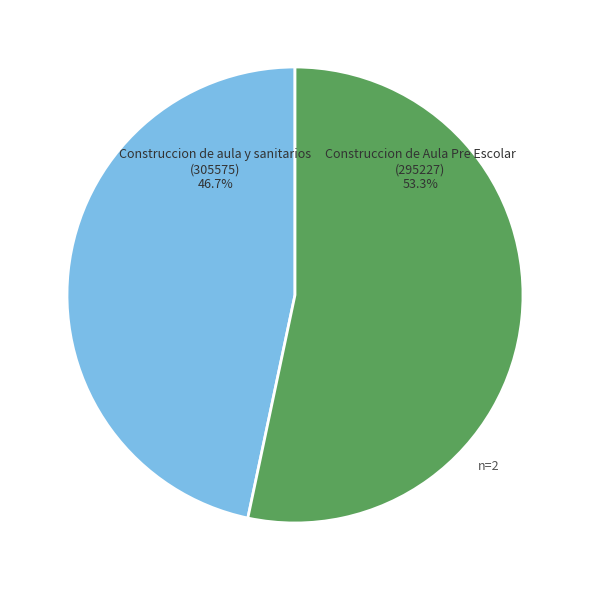

Is there any slice that represents more than half of the pie?

Yes